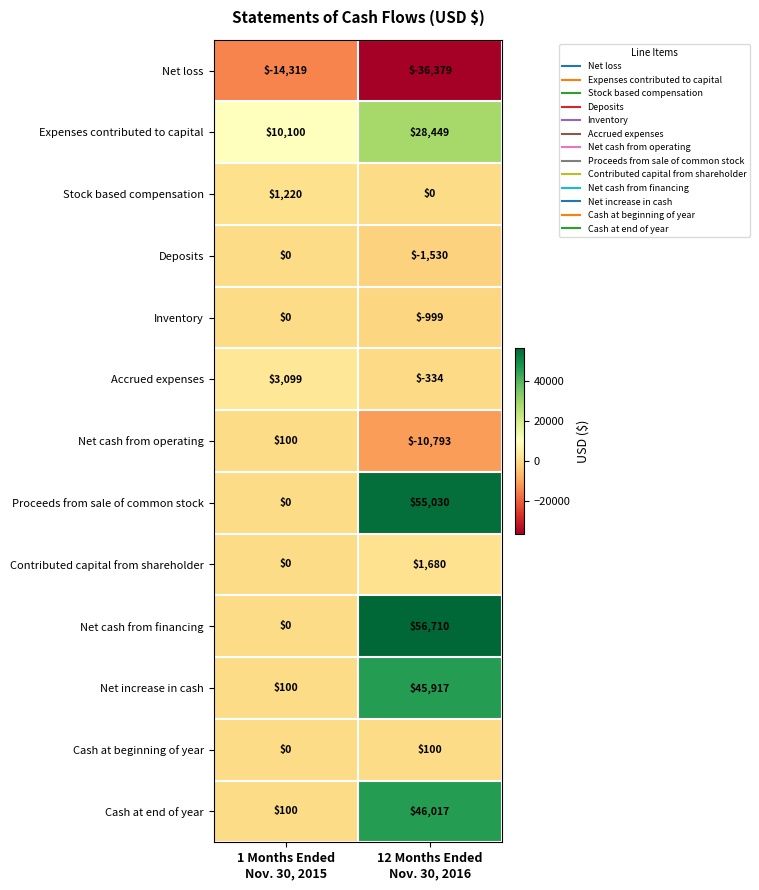

Reading left to right, extract all data points from this chart.

Net loss: -14319	-36379
Expenses contributed to capital: 10100	28449
Stock based compensation: 1220	0
Deposits: 0	-1530
Inventory: 0	-999
Accrued expenses: 3099	-334
Net cash from operating: 100	-10793
Proceeds from sale of common stock: 0	55030
Contributed capital from shareholder: 0	1680
Net cash from financing: 0	56710
Net increase in cash: 100	45917
Cash at beginning of year: 0	100
Cash at end of year: 100	46017